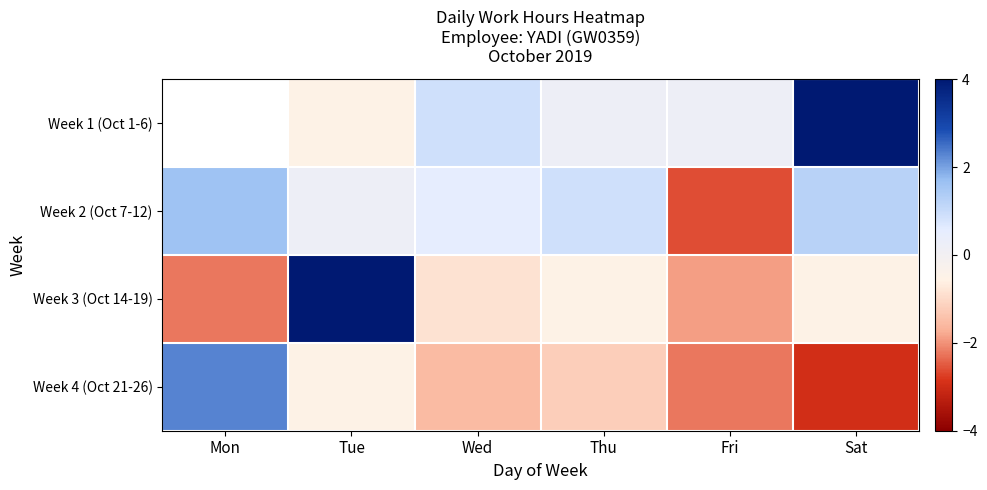

List the series in order of their overall mean, highest first.

Week 1 (Oct 1-6), Week 2 (Oct 7-12), Week 3 (Oct 14-19), Week 4 (Oct 21-26)